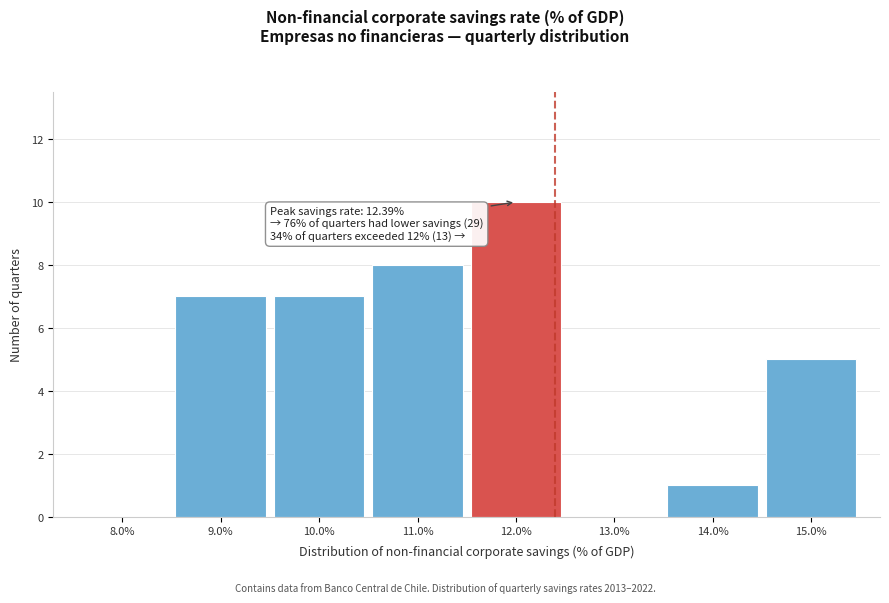

Over which range of the x-axis is the bar tallest?

11.5 to 12.5